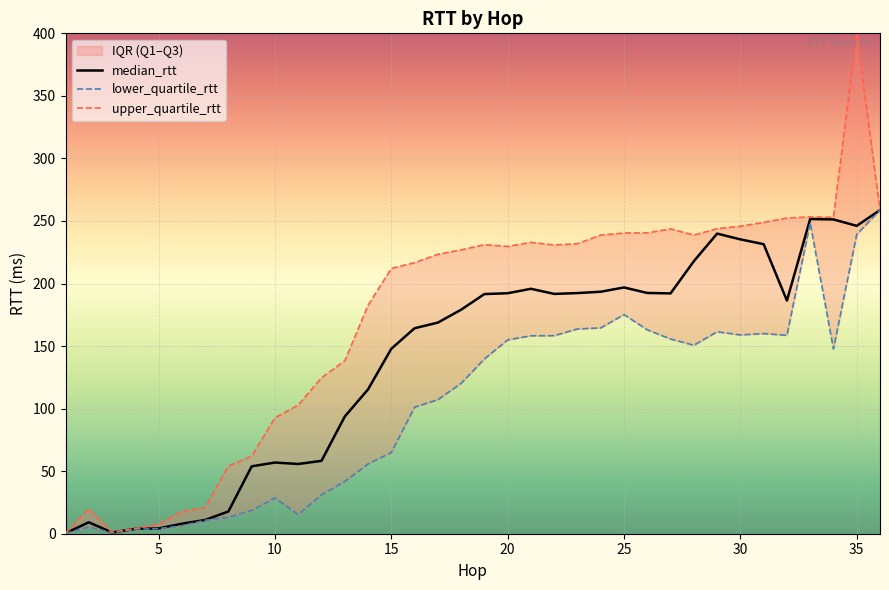

What is the maximum value for median_rtt?

258.7